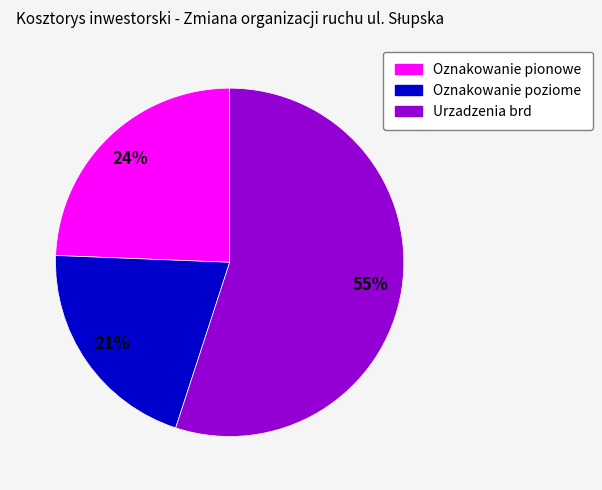

How many slices are in this pie chart?

3